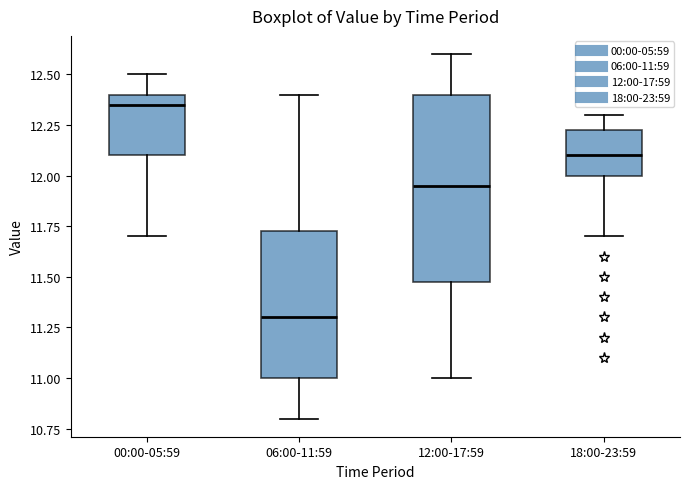

Reading left to right, transcribe this box plot: for each box, give where its median line is, the range the box spans, and where its two whiskers end, as read against the y-axis. The values are not printed on the chart, so give them approximately, as read against the axis.

00:00-05:59: median 12.35, box 12.10 to 12.40, whiskers 11.70 to 12.50
06:00-11:59: median 11.30, box 11.00 to 11.75, whiskers 10.80 to 12.40
12:00-17:59: median 11.95, box 11.50 to 12.40, whiskers 11.00 to 12.60
18:00-23:59: median 12.10, box 12.00 to 12.25, whiskers 11.70 to 12.30